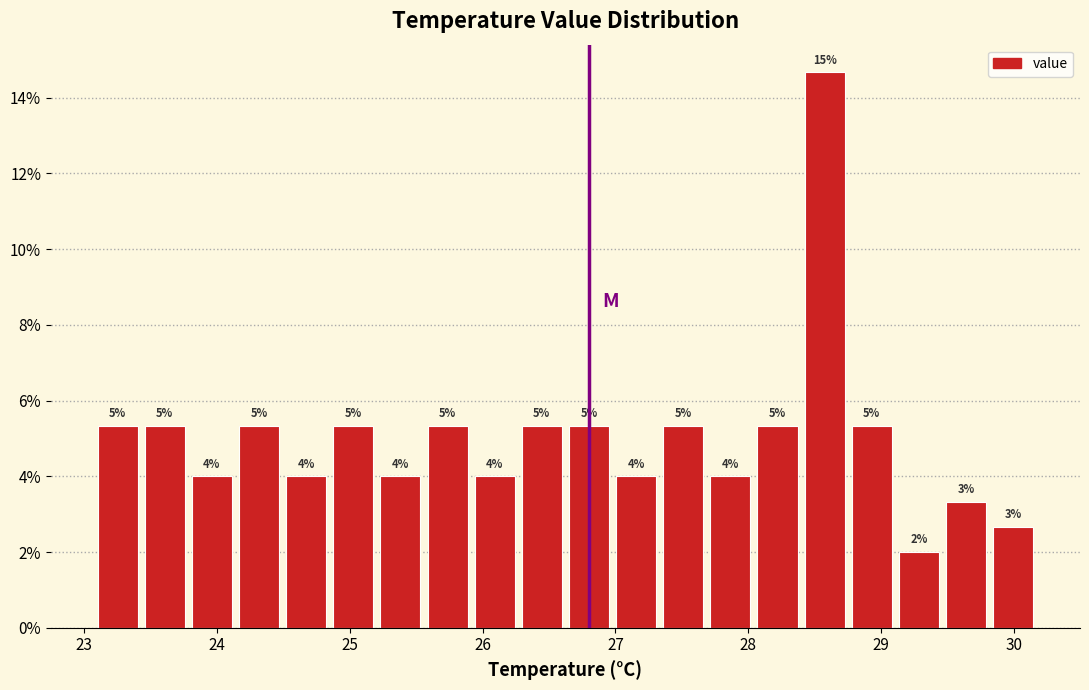

Around what value on the x-axis is the tallest bar? Give the approximate position of its centre, as read against the axis.

28.6